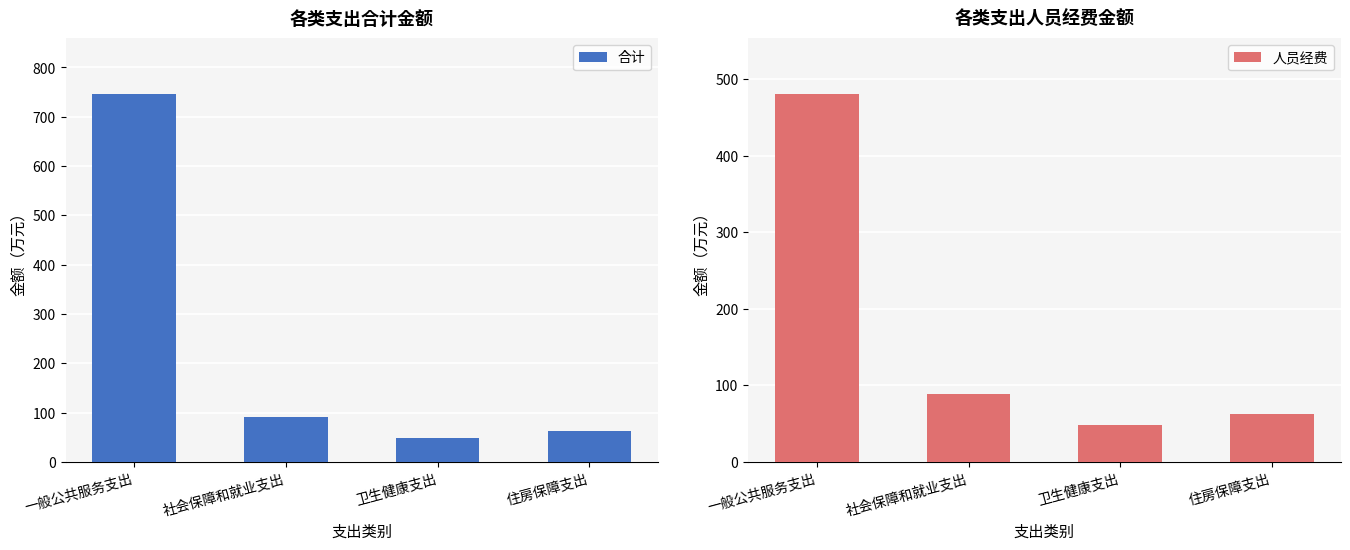

How many data points does each series have?

4